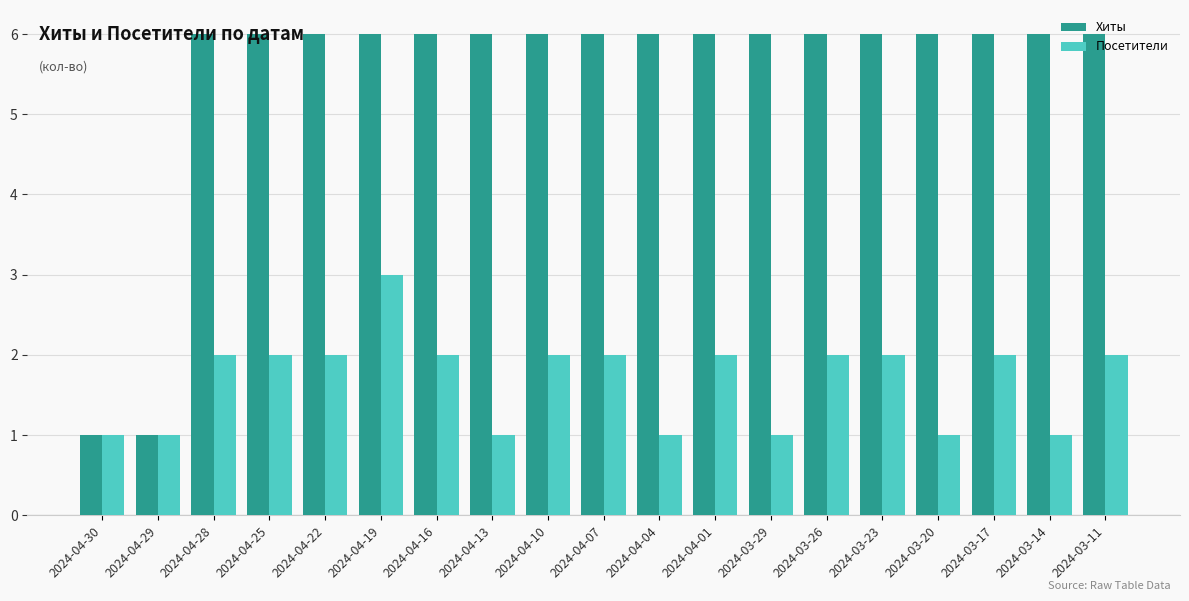

Which series changed the most between 2024-04-29 and 2024-03-14?

Хиты